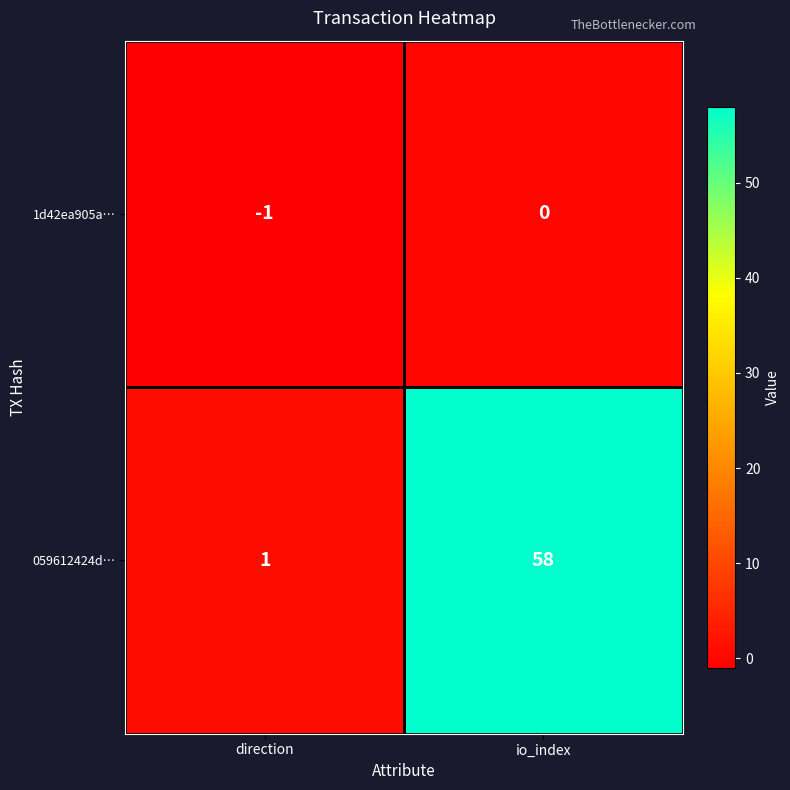

Which series has the widest spread of values?

059612424d…